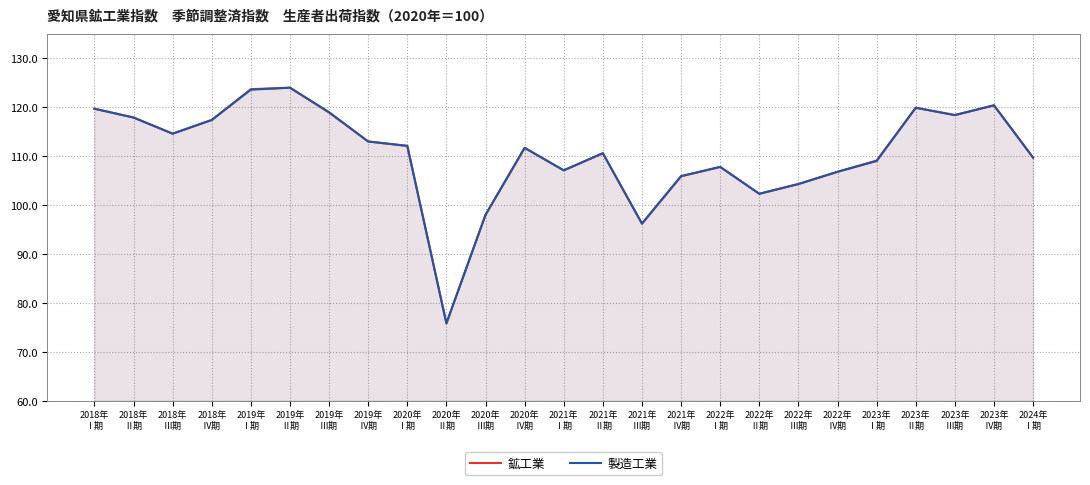

True or false: 鉱工業 and 製造工業 intersect in this chart.

False